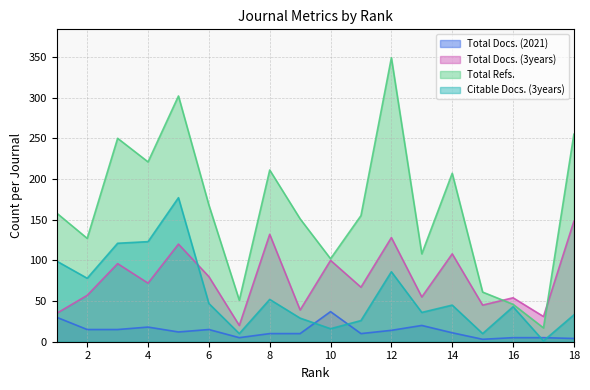

List the series in order of their peak value, lowest first.

Total Docs. (2021), Total Docs. (3years), Citable Docs. (3years), Total Refs.